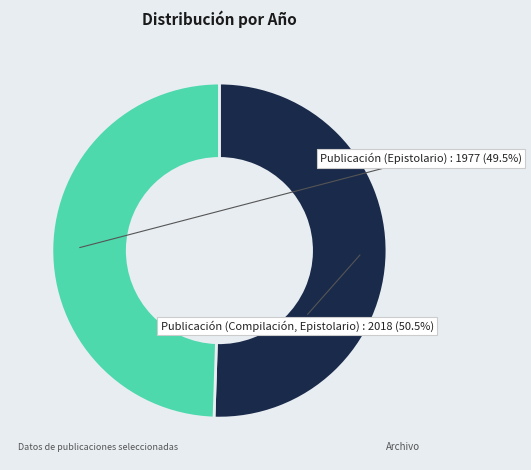

Is there any slice that represents more than half of the pie?

Yes